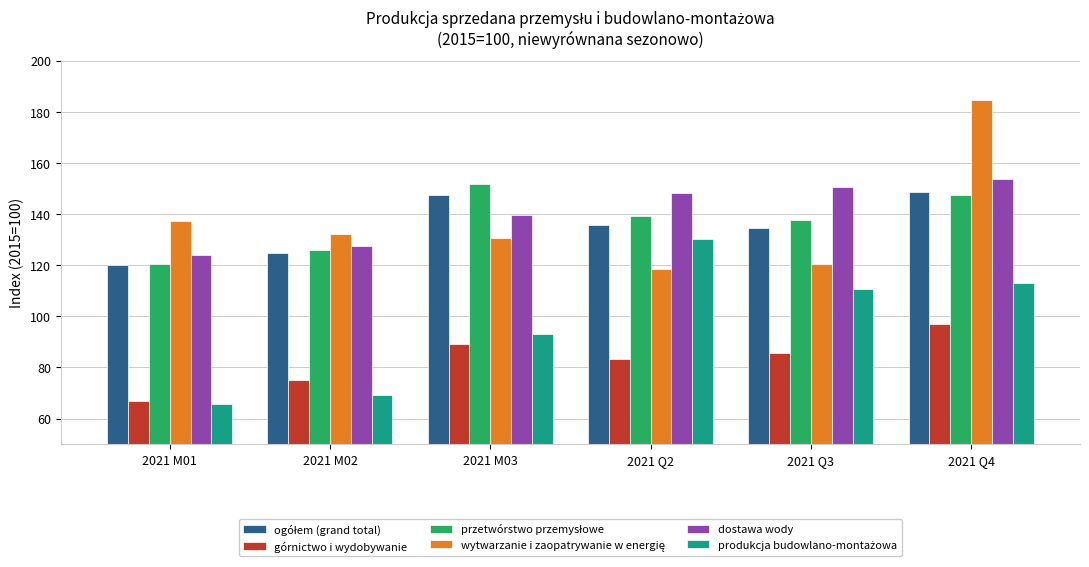

What is the difference between the highest and lowest values at 2021 M02?

62.8